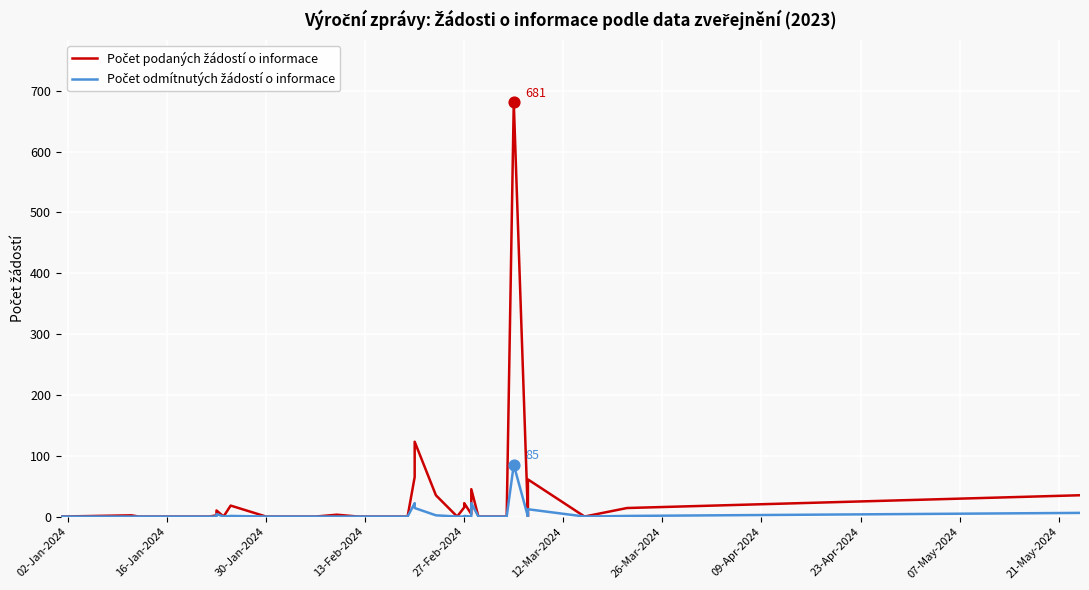

Which series reaches the minimum Y coordinate?

Počet podaných žádostí o informace